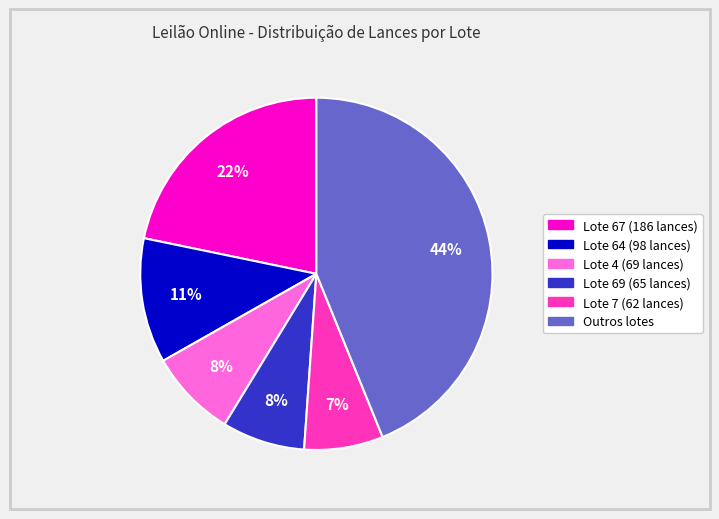

The Lote 4 (69 lances) slice represents 23% of the pie. True or false?

False